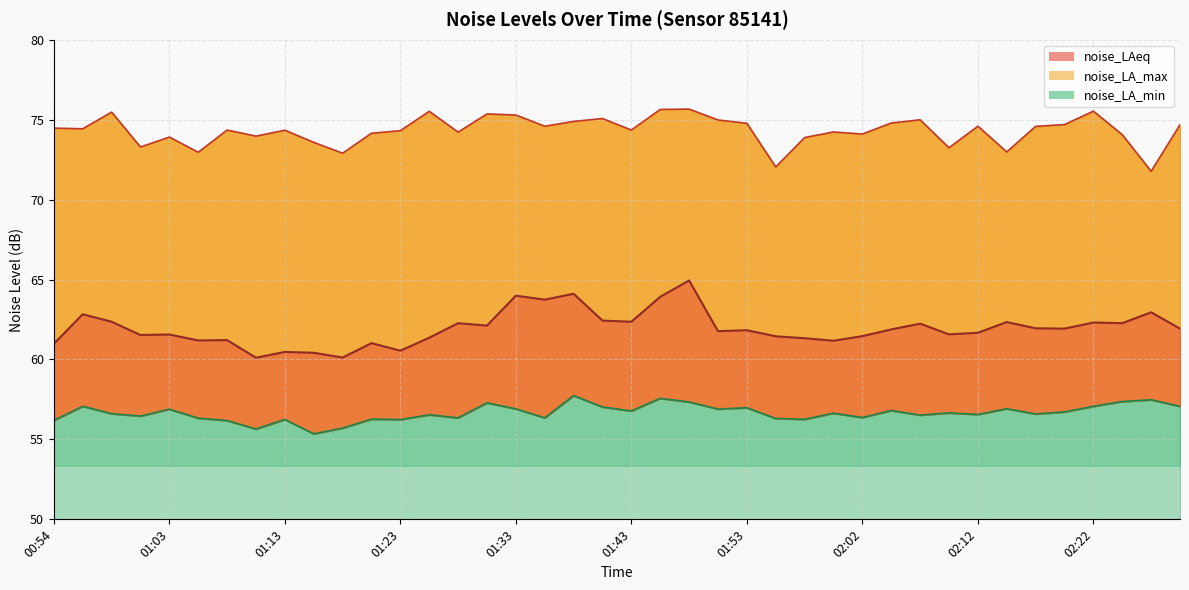

The value of noise_LA_max at 02:10 is 73.2. True or false?

True